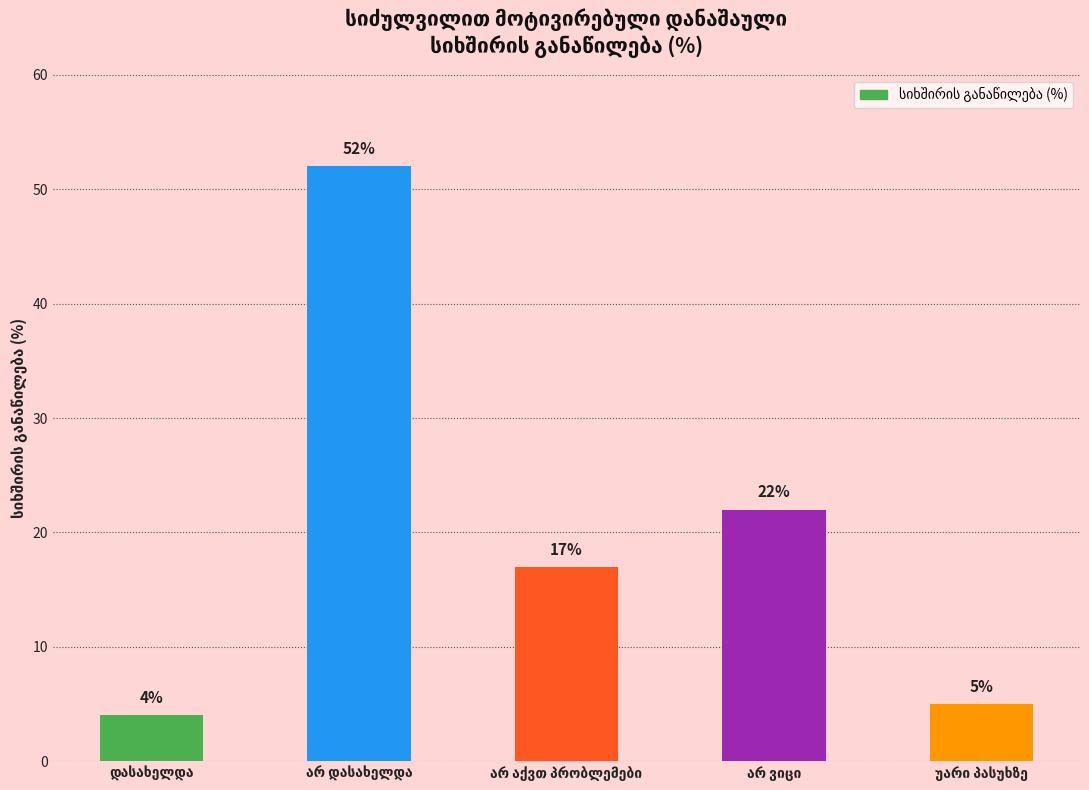

How many bars are there in total?

5